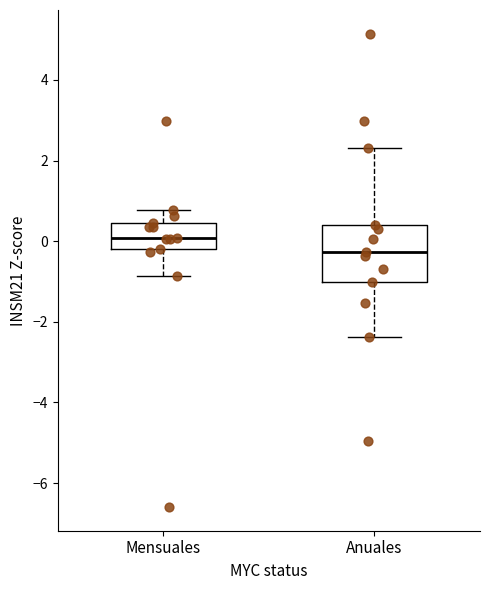

Reading left to right, read every box against the y-axis: the position of its median line, the range the box covers, and the ends of its whiskers. The values are not printed on the chart, so give them approximately, as read against the axis.

Mensuales: median 0.0, box -0.2 to 0.4, whiskers -0.8 to 0.8
Anuales: median -0.2, box -1.0 to 0.4, whiskers -2.4 to 2.4